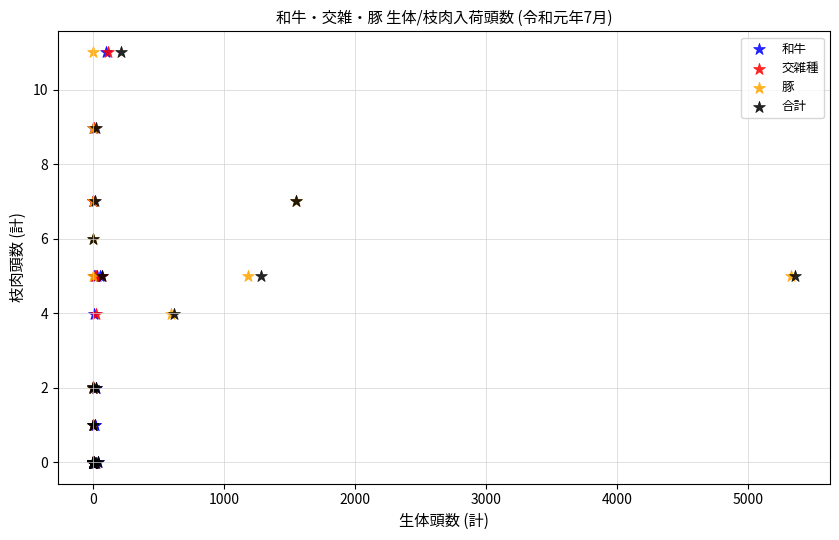

What are all the series names shown in the legend?

和牛, 交雑種, 豚, 合計